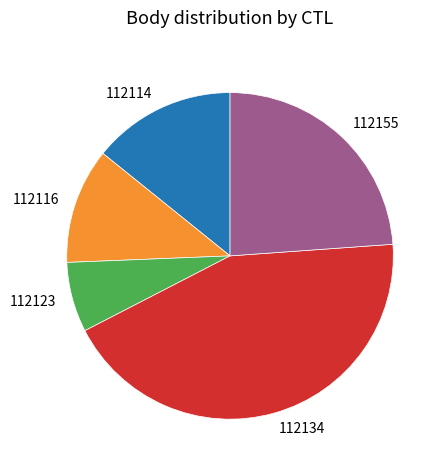

Rank the categories by value from lowest to highest.

112123, 112116, 112114, 112155, 112134